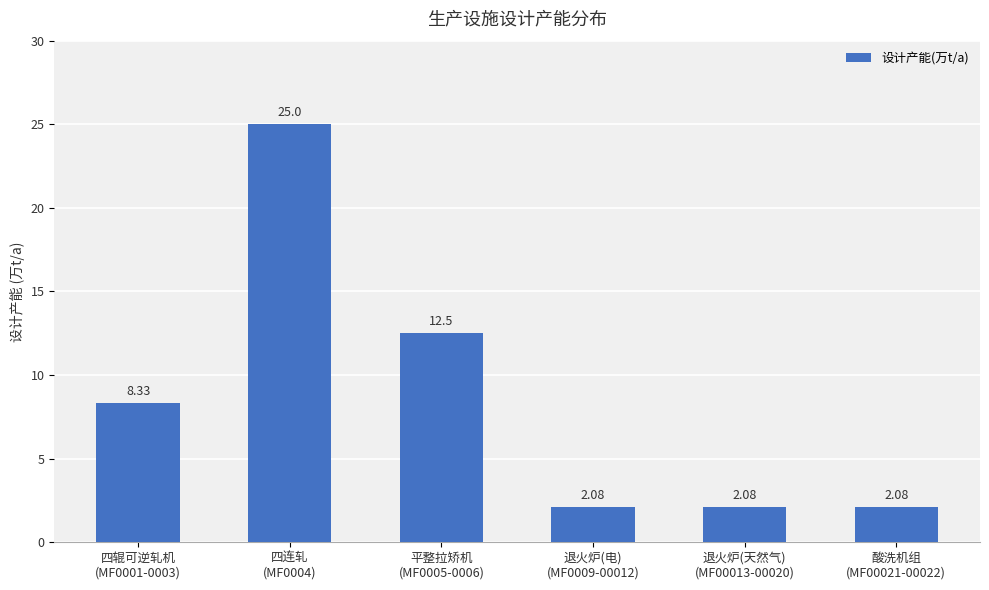

What is the average value?

8.7